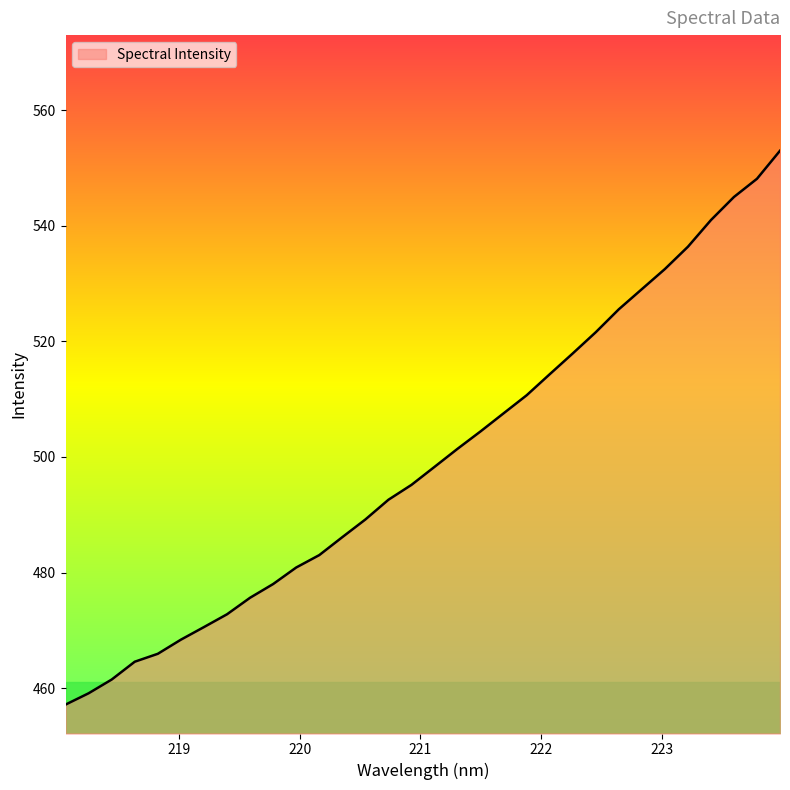

What is the difference between the maximum and minimum values?

95.8